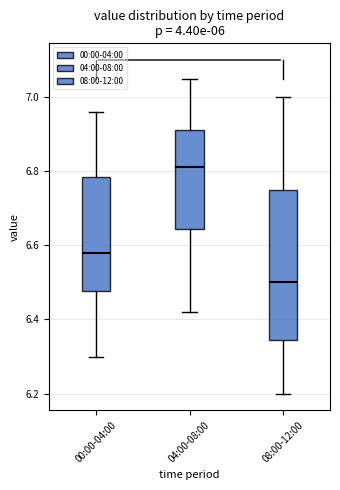

Reading left to right, transcribe this box plot: for each box, give where its median line is, the range the box spans, and where its two whiskers end, as read against the y-axis. The values are not printed on the chart, so give them approximately, as read against the axis.

00:00-04:00: median 6.58, box 6.48 to 6.78, whiskers 6.30 to 6.96
04:00-08:00: median 6.82, box 6.64 to 6.92, whiskers 6.42 to 7.06
08:00-12:00: median 6.50, box 6.34 to 6.76, whiskers 6.20 to 7.00